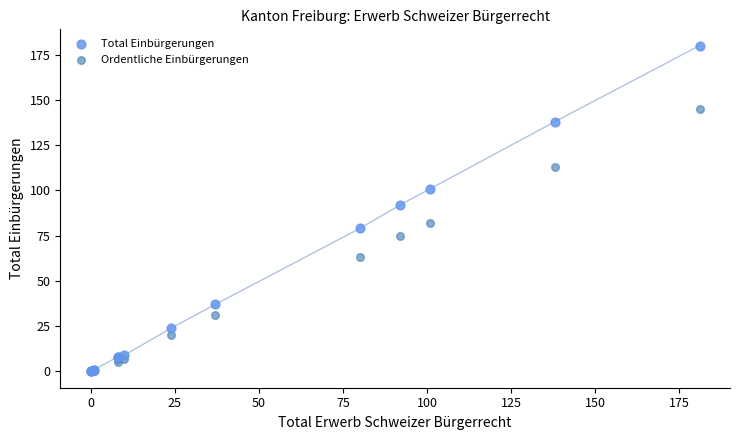

In the Total Einbürgerungen series, what Y value is closest to 90?

92